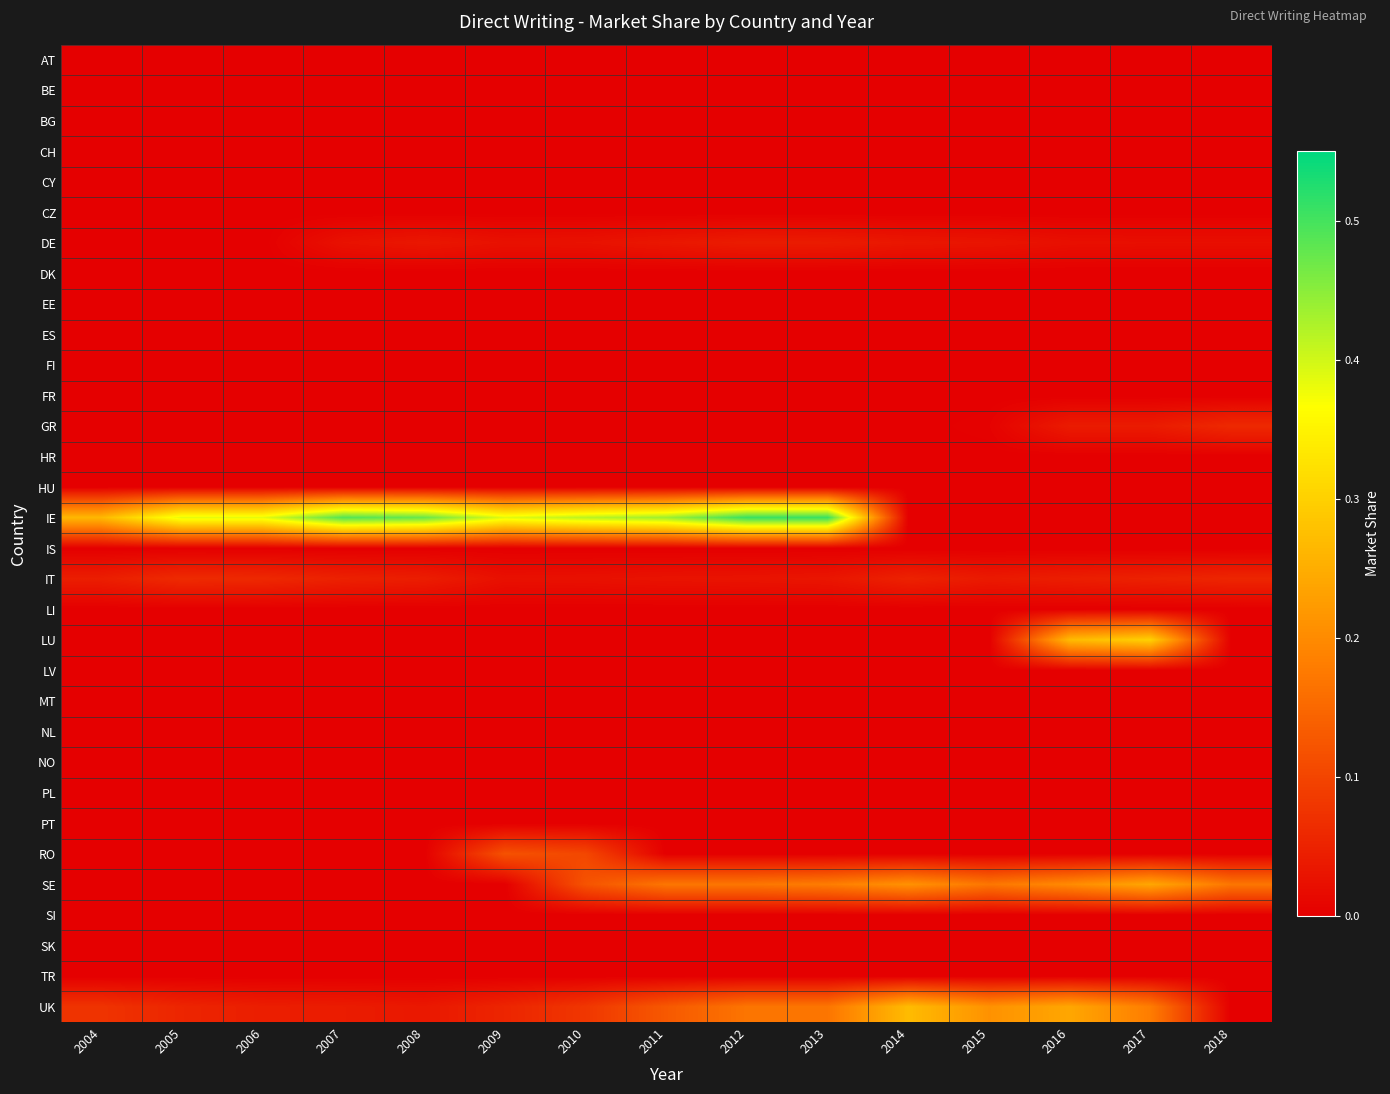

Reading right to left, list all the values displayed in this chart.

AT: 2018=0.0	2017=0.0	2016=0.0	2015=0.0	2014=0.0	2013=0.0	2012=0.0	2011=0.0	2010=0.0	2009=0.0	2008=0.0	2007=0.0	2006=0.0	2005=0.0	2004=0.0
BE: 2018=0.0	2017=0.0	2016=0.0	2015=0.0	2014=0.0	2013=0.0	2012=0.0	2011=0.0	2010=0.0	2009=0.0	2008=0.0	2007=0.0	2006=0.0	2005=0.0	2004=0.0
BG: 2018=0.0	2017=0.0	2016=0.0	2015=0.0	2014=0.0	2013=0.0	2012=0.0	2011=0.0	2010=0.0	2009=0.0	2008=0.0	2007=0.0	2006=0.0	2005=0.0	2004=0.0
CH: 2018=0.0	2017=0.0	2016=0.0	2015=0.0	2014=0.0	2013=0.0	2012=0.0	2011=0.0	2010=0.0	2009=0.0	2008=0.0	2007=0.0	2006=0.0	2005=0.0	2004=0.0
CY: 2018=0.0	2017=0.0	2016=0.0	2015=0.0	2014=0.0	2013=0.0	2012=0.0	2011=0.0	2010=0.0	2009=0.0	2008=0.0	2007=0.0	2006=0.0	2005=0.0	2004=0.0
CZ: 2018=0.0	2017=0.0	2016=0.0	2015=0.0	2014=0.0	2013=0.0	2012=0.0	2011=0.0	2010=0.0	2009=0.0	2008=0.0	2007=0.0	2006=0.0	2005=0.0	2004=0.0
DE: 2018=0.0	2017=0.0	2016=0.0	2015=0.0	2014=0.0	2013=0.0	2012=0.0	2011=0.0	2010=0.0	2009=0.0	2008=0.0	2007=0.0	2006=0.0	2005=0.0	2004=0.0
DK: 2018=0.0	2017=0.0	2016=0.0	2015=0.0	2014=0.0	2013=0.0	2012=0.0	2011=0.0	2010=0.0	2009=0.0	2008=0.0	2007=0.0	2006=0.0	2005=0.0	2004=0.0
EE: 2018=0.0	2017=0.0	2016=0.0	2015=0.0	2014=0.0	2013=0.0	2012=0.0	2011=0.0	2010=0.0	2009=0.0	2008=0.0	2007=0.0	2006=0.0	2005=0.0	2004=0.0
ES: 2018=0.0	2017=0.0	2016=0.0	2015=0.0	2014=0.0	2013=0.0	2012=0.0	2011=0.0	2010=0.0	2009=0.0	2008=0.0	2007=0.0	2006=0.0	2005=0.0	2004=0.0
FI: 2018=0.0	2017=0.0	2016=0.0	2015=0.0	2014=0.0	2013=0.0	2012=0.0	2011=0.0	2010=0.0	2009=0.0	2008=0.0	2007=0.0	2006=0.0	2005=0.0	2004=0.0
FR: 2018=0.0	2017=0.0	2016=0.0	2015=0.0	2014=0.0	2013=0.0	2012=0.0	2011=0.0	2010=0.0	2009=0.0	2008=0.0	2007=0.0	2006=0.0	2005=0.0	2004=0.0
GR: 2018=0.1	2017=0.0	2016=0.0	2015=0.0	2014=0.0	2013=0.0	2012=0.0	2011=0.0	2010=0.0	2009=0.0	2008=0.0	2007=0.0	2006=0.0	2005=0.0	2004=0.0
HR: 2018=0.0	2017=0.0	2016=0.0	2015=0.0	2014=0.0	2013=0.0	2012=0.0	2011=0.0	2010=0.0	2009=0.0	2008=0.0	2007=0.0	2006=0.0	2005=0.0	2004=0.0
HU: 2018=0.0	2017=0.0	2016=0.0	2015=0.0	2014=0.0	2013=0.0	2012=0.0	2011=0.0	2010=0.0	2009=0.0	2008=0.0	2007=0.0	2006=0.0	2005=0.0	2004=0.0
IE: 2018=0.0	2017=0.0	2016=0.0	2015=0.0	2014=0.0	2013=0.5	2012=0.5	2011=0.4	2010=0.4	2009=0.4	2008=0.5	2007=0.5	2006=0.4	2005=0.4	2004=0.3
IS: 2018=0.0	2017=0.0	2016=0.0	2015=0.0	2014=0.0	2013=0.0	2012=0.0	2011=0.0	2010=0.0	2009=0.0	2008=0.0	2007=0.0	2006=0.0	2005=0.0	2004=0.0
IT: 2018=0.1	2017=0.0	2016=0.0	2015=0.0	2014=0.1	2013=0.0	2012=0.0	2011=0.0	2010=0.0	2009=0.0	2008=0.0	2007=0.0	2006=0.1	2005=0.1	2004=0.0
LI: 2018=0.0	2017=0.0	2016=0.0	2015=0.0	2014=0.0	2013=0.0	2012=0.0	2011=0.0	2010=0.0	2009=0.0	2008=0.0	2007=0.0	2006=0.0	2005=0.0	2004=0.0
LU: 2018=0.0	2017=0.3	2016=0.3	2015=0.0	2014=0.0	2013=0.0	2012=0.0	2011=0.0	2010=0.0	2009=0.0	2008=0.0	2007=0.0	2006=0.0	2005=0.0	2004=0.0
LV: 2018=0.0	2017=0.0	2016=0.0	2015=0.0	2014=0.0	2013=0.0	2012=0.0	2011=0.0	2010=0.0	2009=0.0	2008=0.0	2007=0.0	2006=0.0	2005=0.0	2004=0.0
MT: 2018=0.0	2017=0.0	2016=0.0	2015=0.0	2014=0.0	2013=0.0	2012=0.0	2011=0.0	2010=0.0	2009=0.0	2008=0.0	2007=0.0	2006=0.0	2005=0.0	2004=0.0
NL: 2018=0.0	2017=0.0	2016=0.0	2015=0.0	2014=0.0	2013=0.0	2012=0.0	2011=0.0	2010=0.0	2009=0.0	2008=0.0	2007=0.0	2006=0.0	2005=0.0	2004=0.0
NO: 2018=0.0	2017=0.0	2016=0.0	2015=0.0	2014=0.0	2013=0.0	2012=0.0	2011=0.0	2010=0.0	2009=0.0	2008=0.0	2007=0.0	2006=0.0	2005=0.0	2004=0.0
PL: 2018=0.0	2017=0.0	2016=0.0	2015=0.0	2014=0.0	2013=0.0	2012=0.0	2011=0.0	2010=0.0	2009=0.0	2008=0.0	2007=0.0	2006=0.0	2005=0.0	2004=0.0
PT: 2018=0.0	2017=0.0	2016=0.0	2015=0.0	2014=0.0	2013=0.0	2012=0.0	2011=0.0	2010=0.0	2009=0.0	2008=0.0	2007=0.0	2006=0.0	2005=0.0	2004=0.0
RO: 2018=0.0	2017=0.0	2016=0.0	2015=0.0	2014=0.0	2013=0.0	2012=0.0	2011=0.0	2010=0.1	2009=0.1	2008=0.0	2007=0.0	2006=0.0	2005=0.0	2004=0.0
SE: 2018=0.2	2017=0.2	2016=0.2	2015=0.2	2014=0.2	2013=0.2	2012=0.2	2011=0.2	2010=0.1	2009=0.0	2008=0.0	2007=0.0	2006=0.0	2005=0.0	2004=0.0
SI: 2018=0.0	2017=0.0	2016=0.0	2015=0.0	2014=0.0	2013=0.0	2012=0.0	2011=0.0	2010=0.0	2009=0.0	2008=0.0	2007=0.0	2006=0.0	2005=0.0	2004=0.0
SK: 2018=0.0	2017=0.0	2016=0.0	2015=0.0	2014=0.0	2013=0.0	2012=0.0	2011=0.0	2010=0.0	2009=0.0	2008=0.0	2007=0.0	2006=0.0	2005=0.0	2004=0.0
TR: 2018=0.0	2017=0.0	2016=0.0	2015=0.0	2014=0.0	2013=0.0	2012=0.0	2011=0.0	2010=0.0	2009=0.0	2008=0.0	2007=0.0	2006=0.0	2005=0.0	2004=0.0
UK: 2018=0.0	2017=0.2	2016=0.2	2015=0.2	2014=0.3	2013=0.2	2012=0.2	2011=0.1	2010=0.1	2009=0.1	2008=0.0	2007=0.0	2006=0.0	2005=0.1	2004=0.1